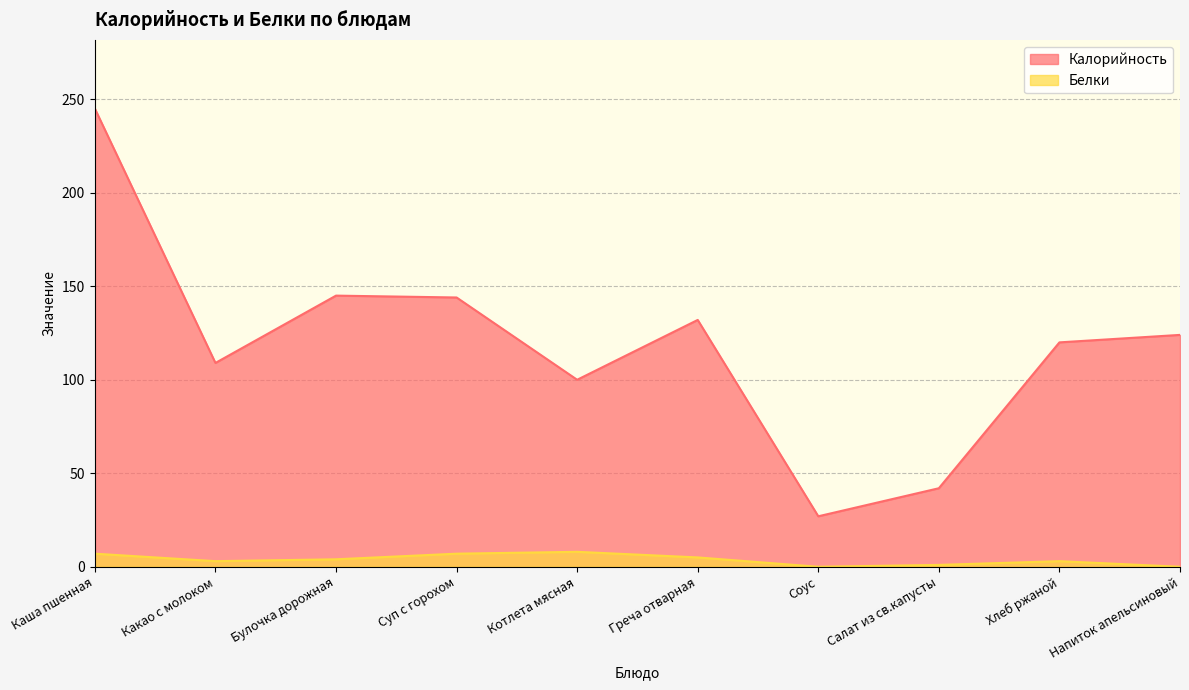

What is the value of the Калорийность point at the 3rd from the left?

145